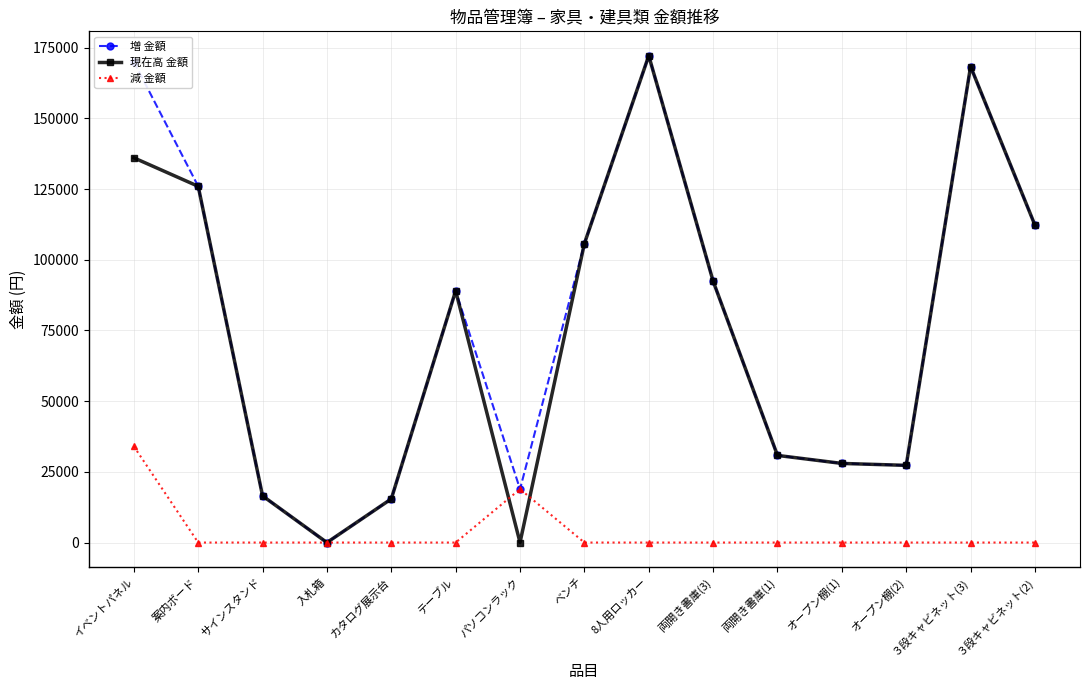

Read the 現在高 金額 value at テーブル.

89040